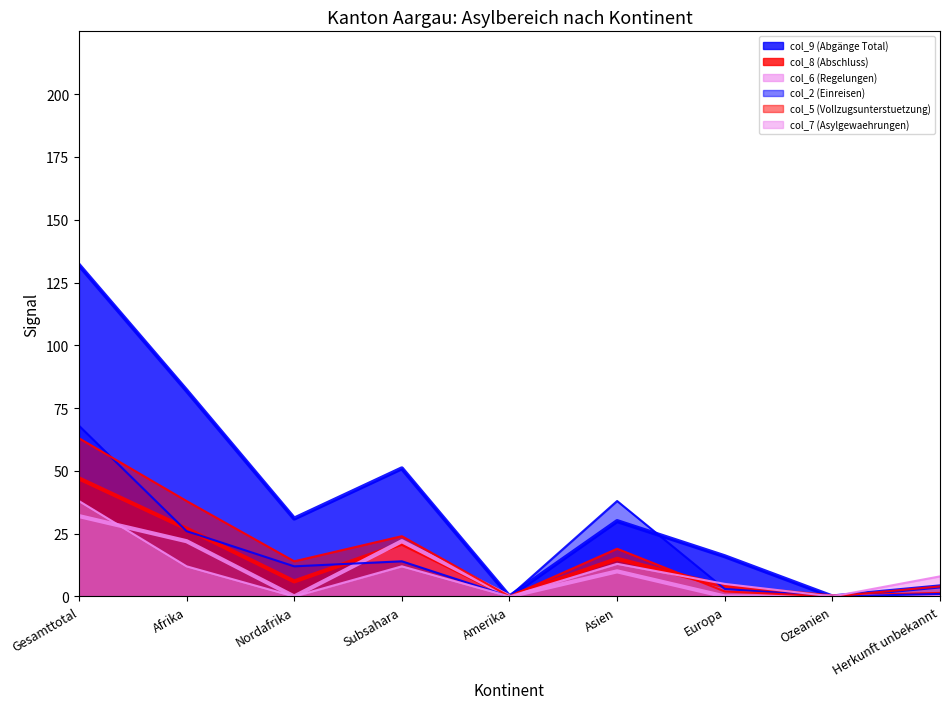

At Subsahara, list the series in order from largest to smallest.

col_9 (Abgänge Total), col_5 (Vollzugsunterstuetzung), col_6 (Regelungen), col_8 (Abschluss), col_2 (Einreisen), col_7 (Asylgewaehrungen)